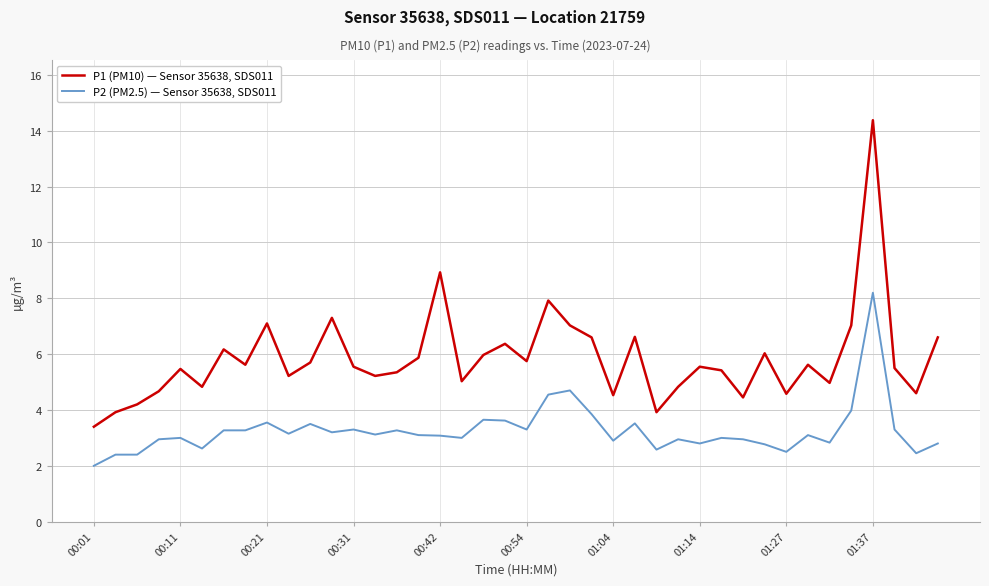

Which series has the largest range (max minus min)?

P1 (PM10) — Sensor 35638, SDS011